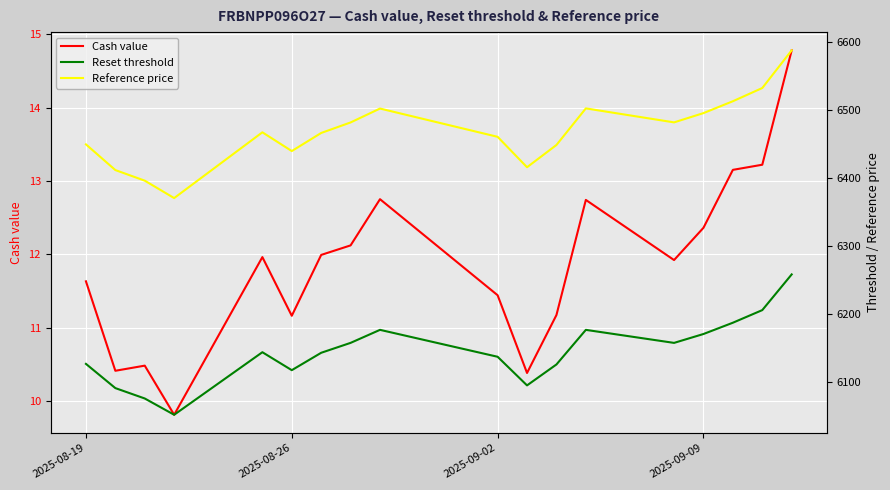

True or false: Cash value and Reset threshold intersect in this chart.

False